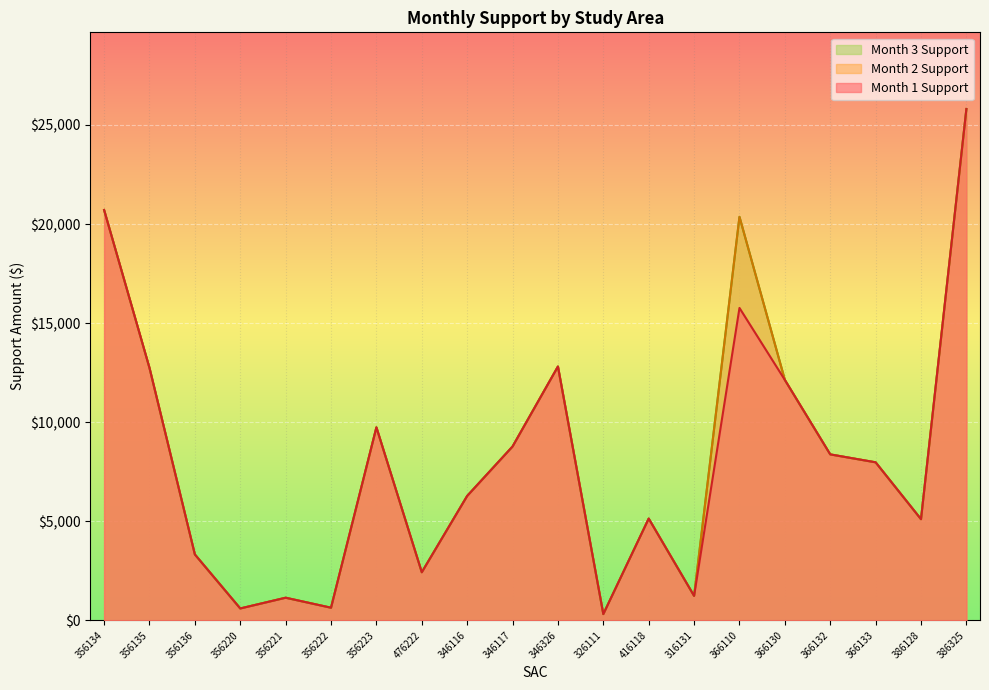

What is the maximum value for Month 3 Support?

25806.8